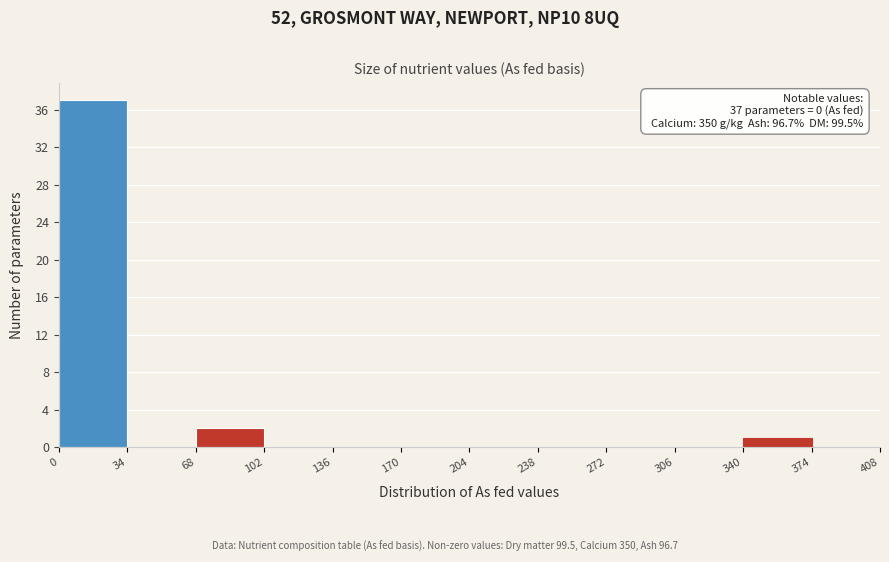

Over which range of the x-axis is the bar tallest?

0 to 34